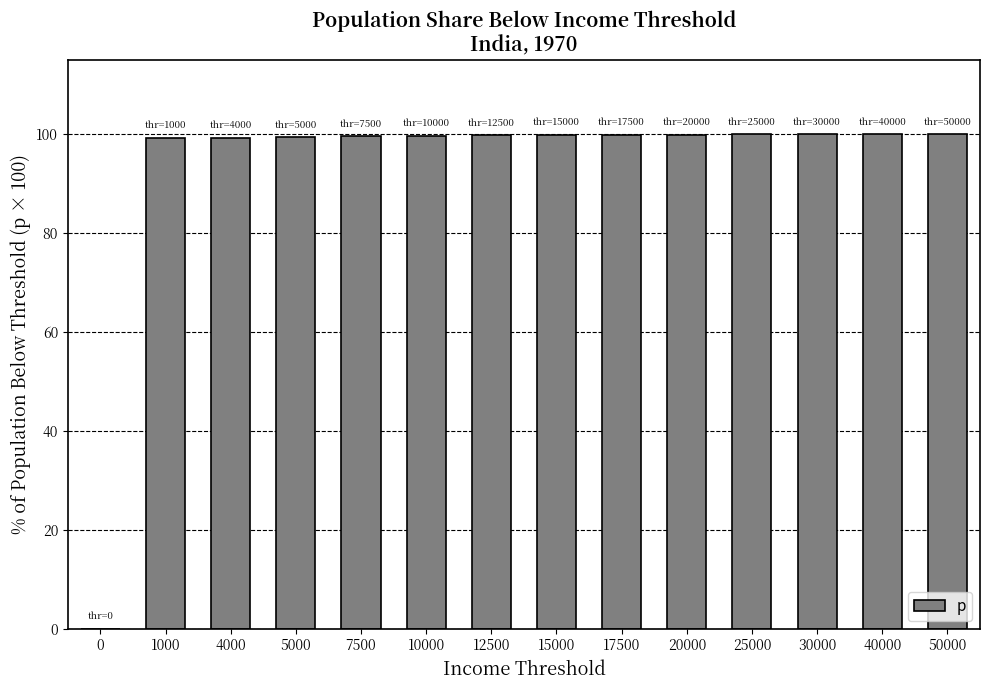

What is the greatest value displayed?

100.0